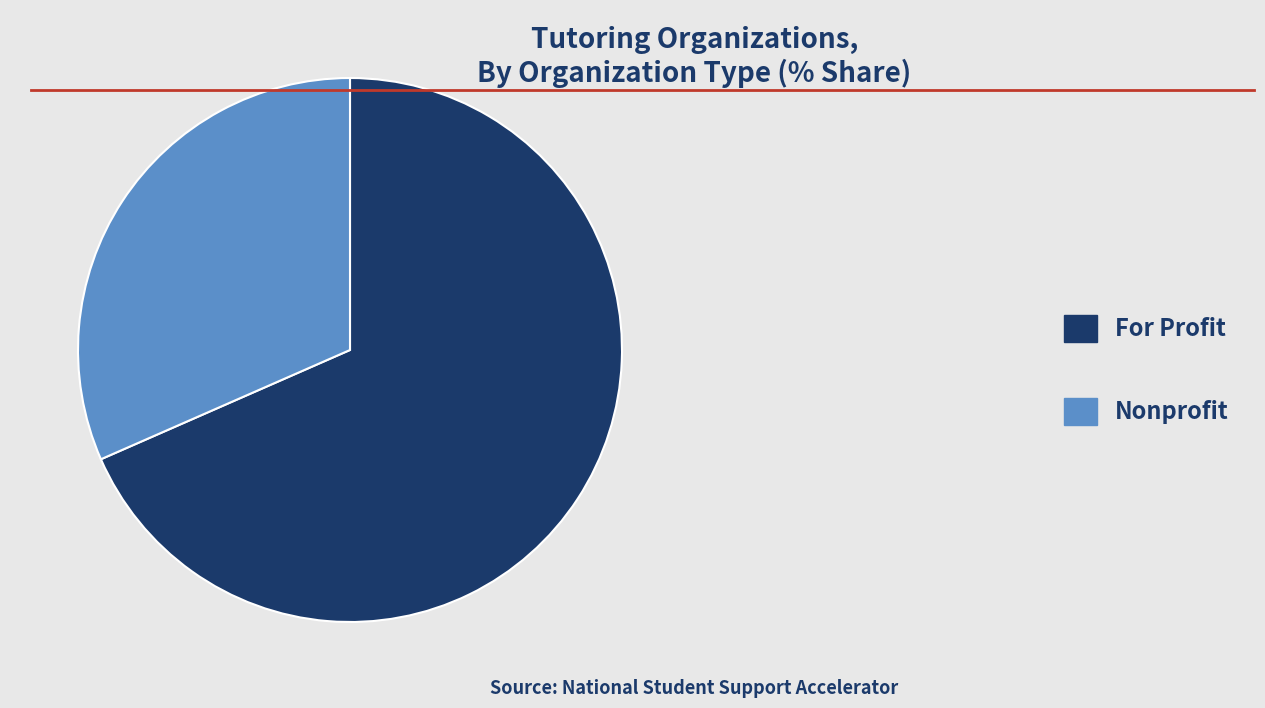

Rank the categories by value from highest to lowest.

For Profit, Nonprofit